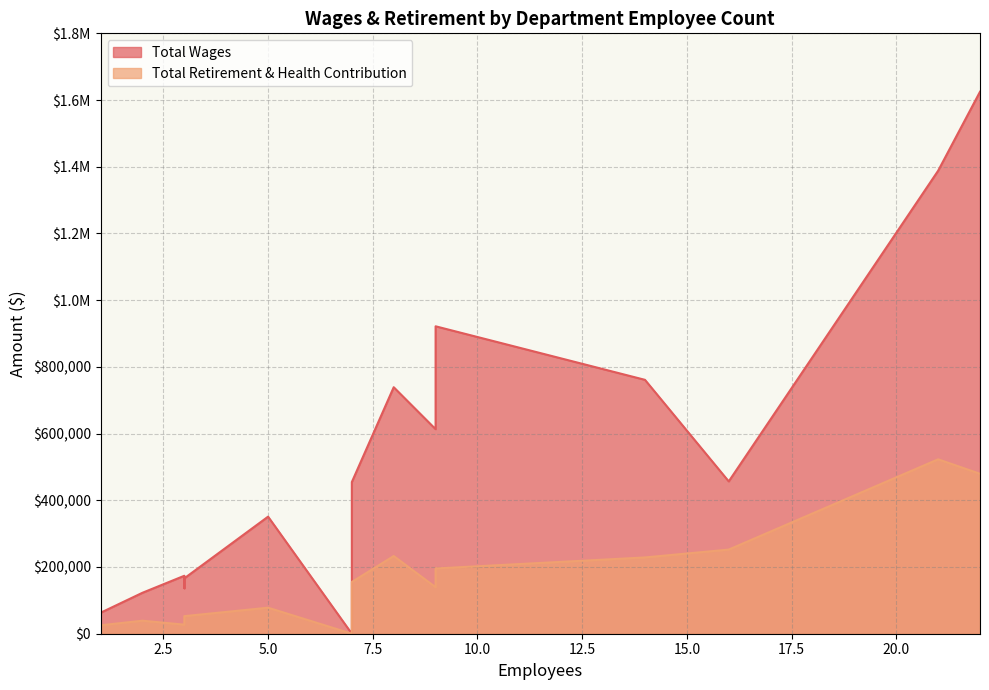

Which label corresponds to the smallest value in the chart?

7